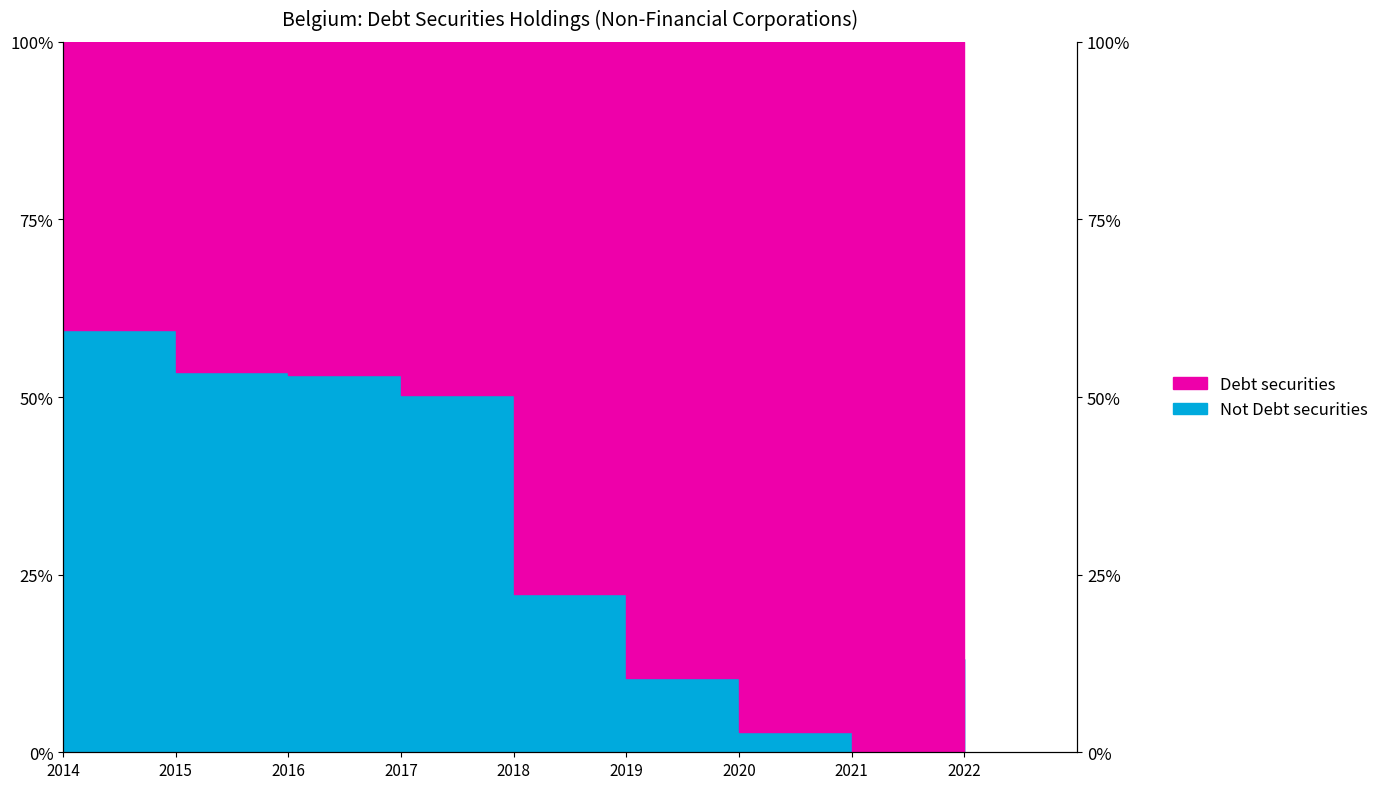

Reading left to right, list all the values displayed in this chart.

2014=40.5	2015=46.5	2016=46.9	2017=49.7	2018=77.7	2019=89.5	2020=97.1	2021=100.0	2022=86.9